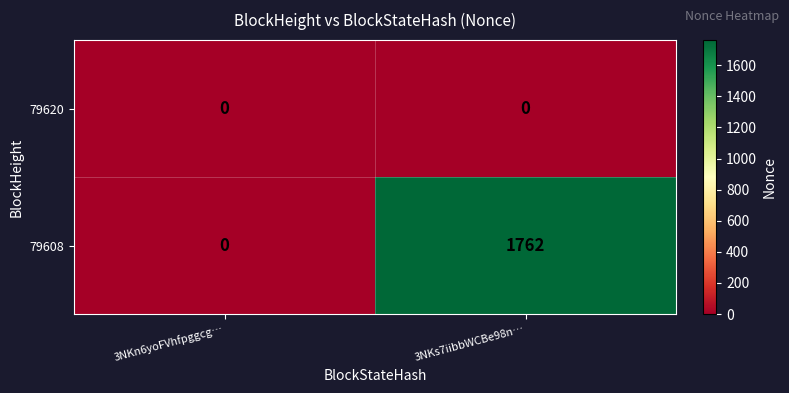

What is the total value across all series at 3NKs7iibbWCBe98n…?

1762